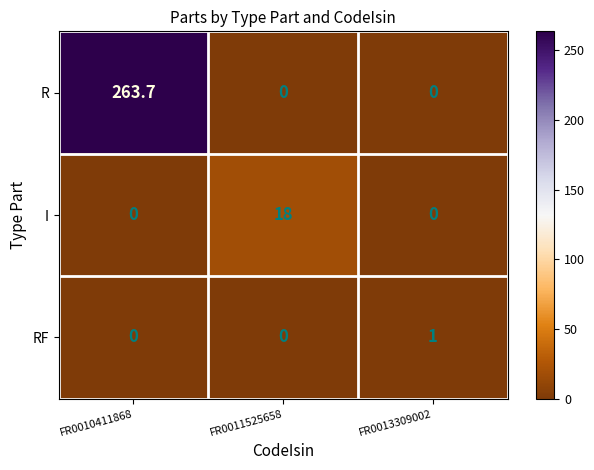

Between FR0010411868 and FR0011525658, which series saw the biggest shift?

R